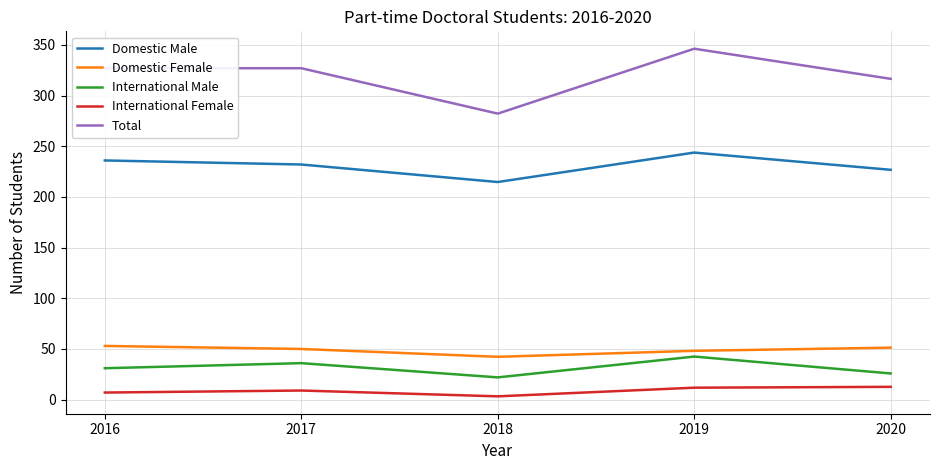

At which category is the sum across all series the highest?

2019